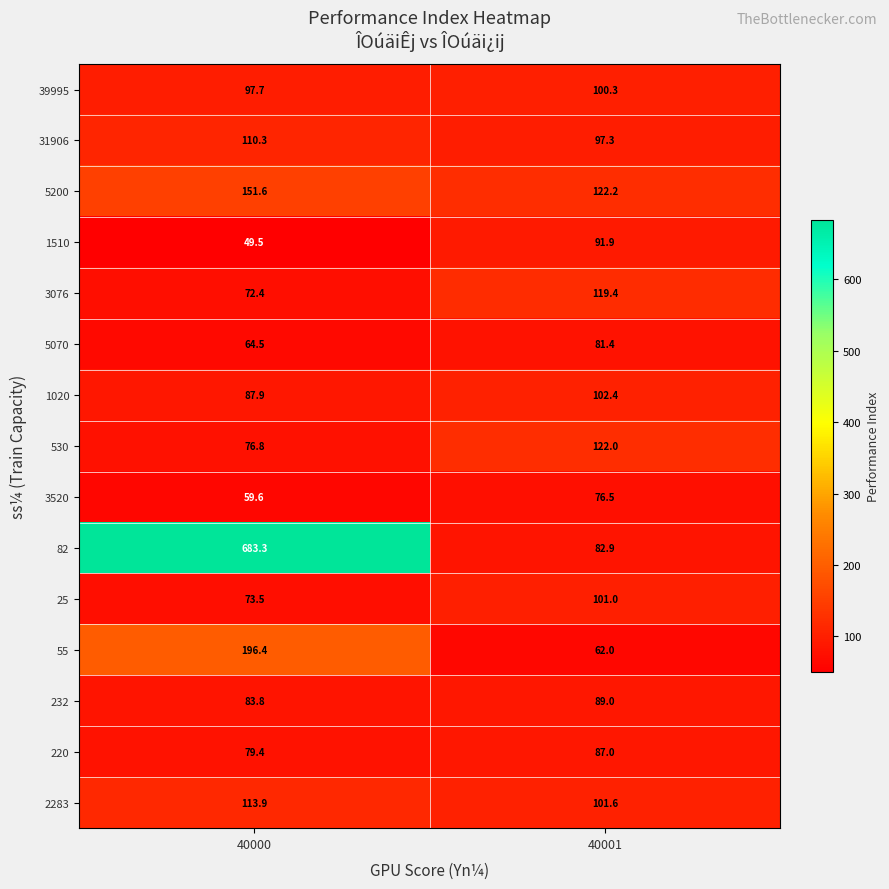

Reading left to right, list all the values displayed in this chart.

39995: 40000=97.7	40001=100.3
31906: 40000=110.3	40001=97.3
5200: 40000=151.6	40001=122.2
1510: 40000=49.5	40001=91.9
3076: 40000=72.4	40001=119.4
5070: 40000=64.5	40001=81.4
1020: 40000=87.9	40001=102.4
530: 40000=76.8	40001=122.0
3520: 40000=59.6	40001=76.5
82: 40000=683.3	40001=82.9
25: 40000=73.5	40001=101.0
55: 40000=196.4	40001=62.0
232: 40000=83.8	40001=89.0
220: 40000=79.4	40001=87.0
2283: 40000=113.9	40001=101.6